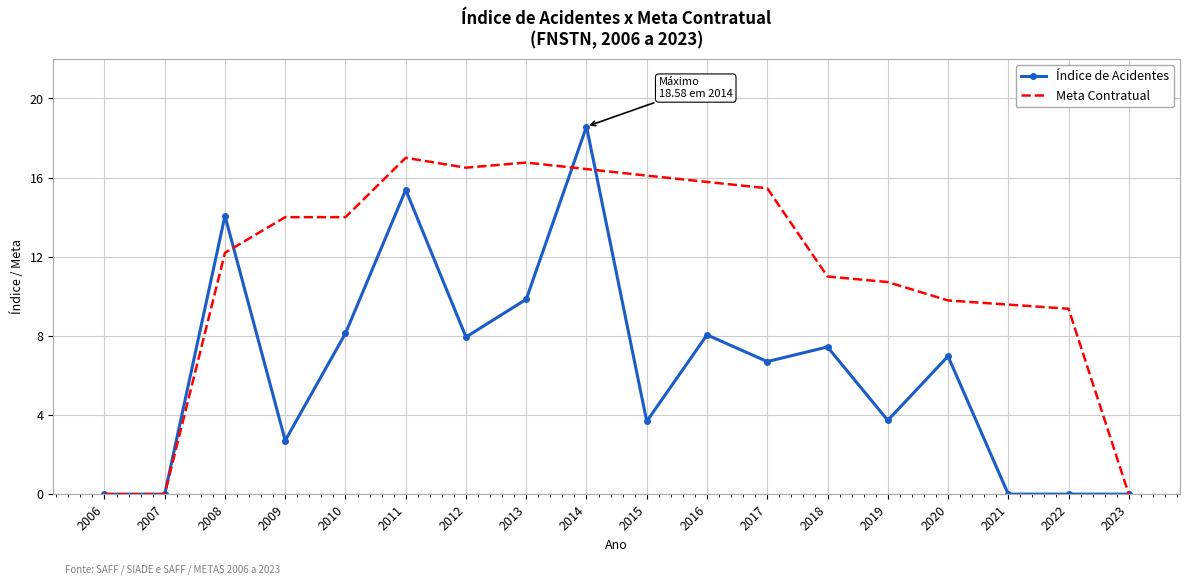

What is the maximum value shown in the chart?

18.6